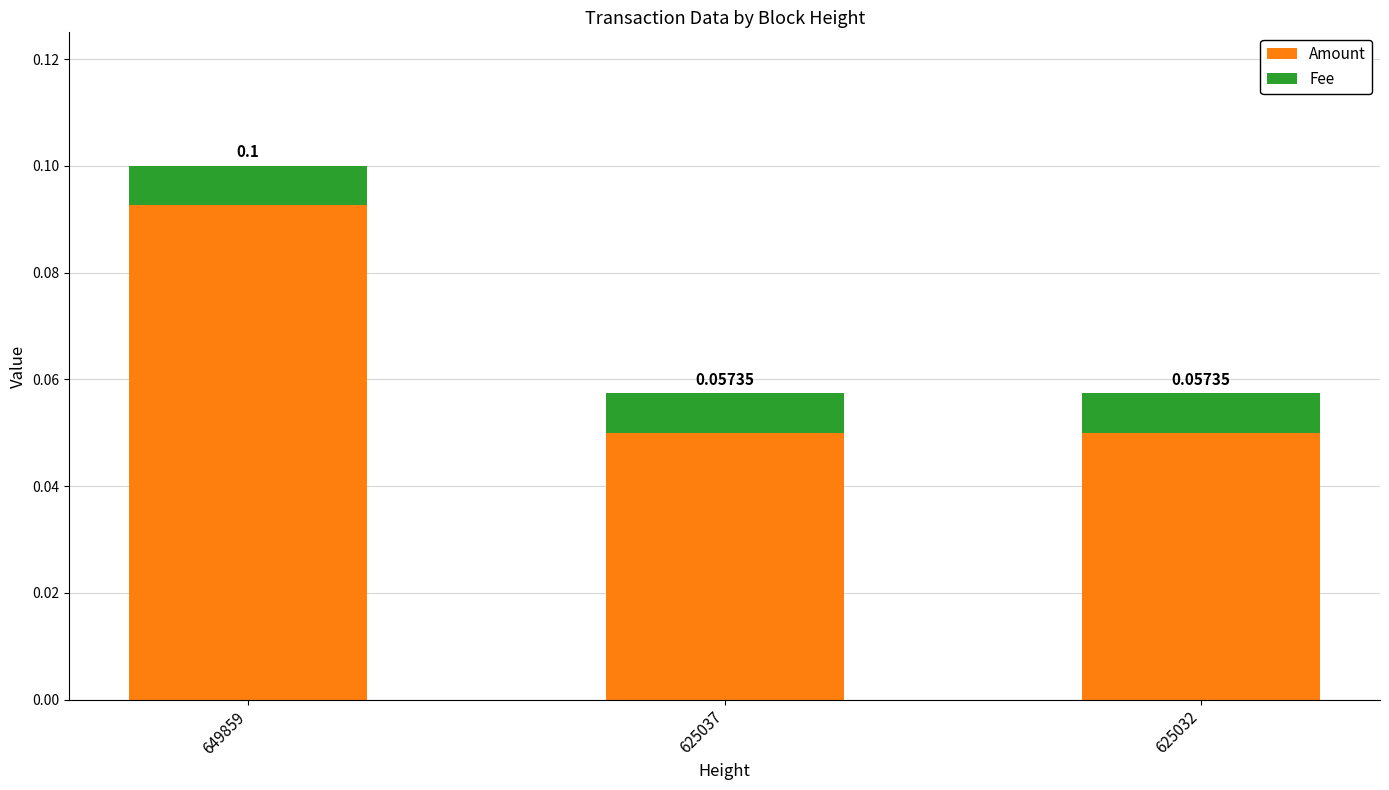

At which category is the sum across all series the highest?

649859